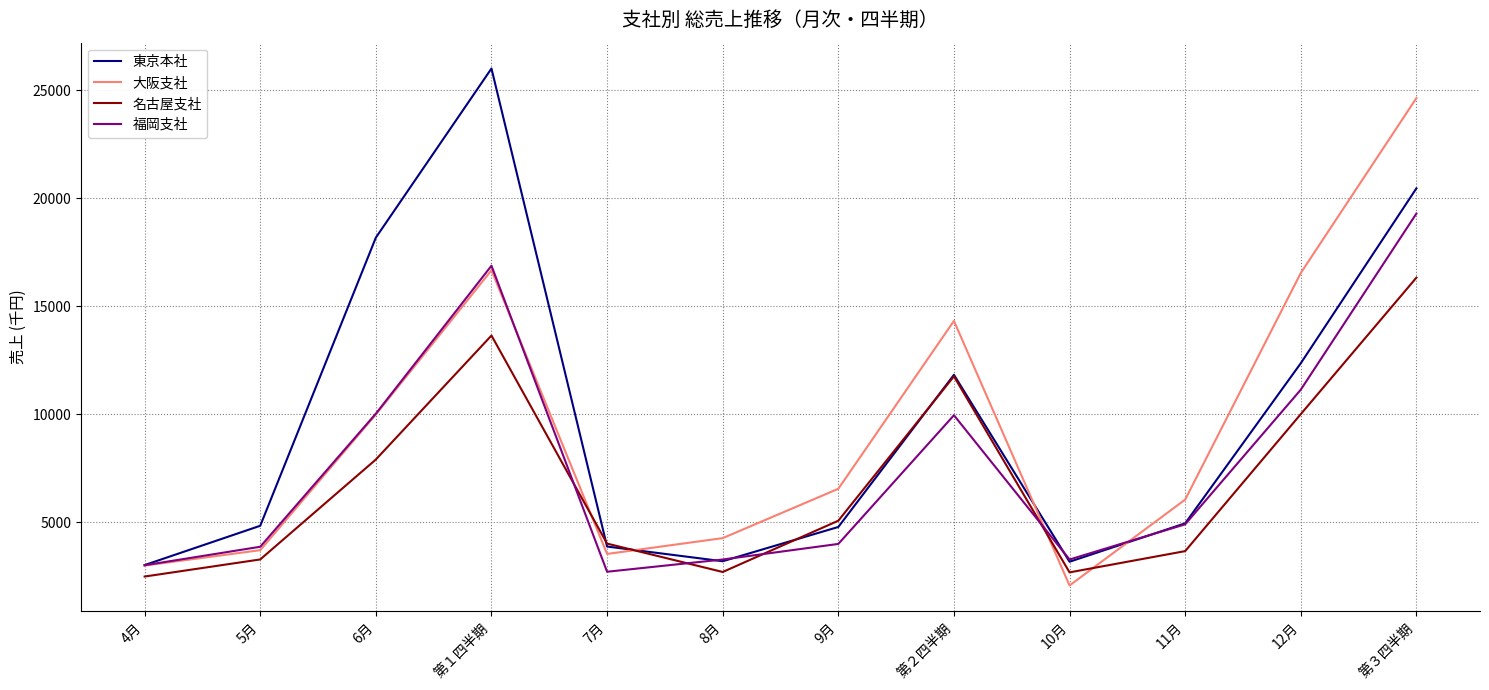

What value does the 名古屋支社 series have at 12月, to the nearest 100?

10000